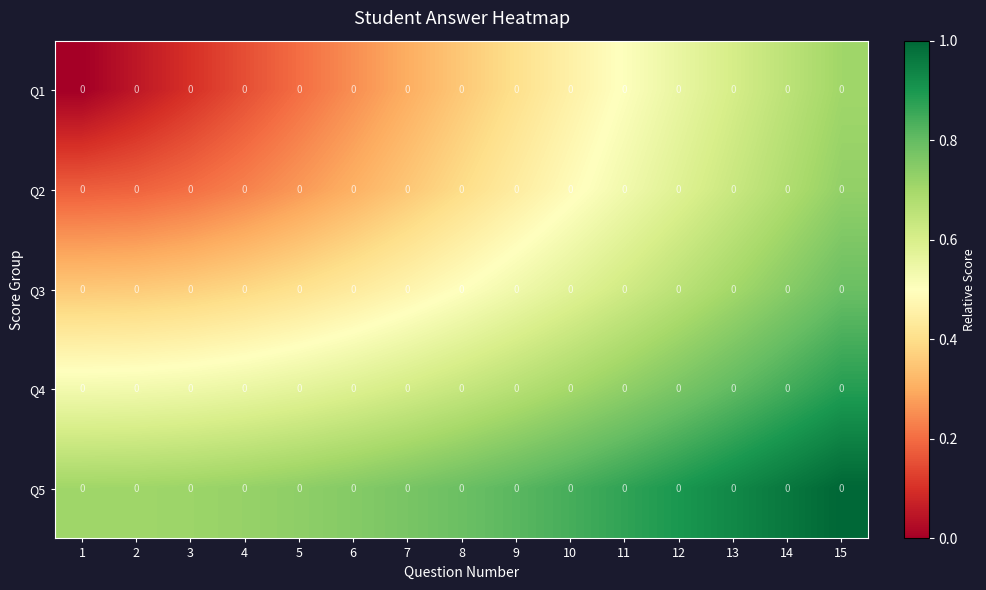

At which label is Q2 closest to 0?

1